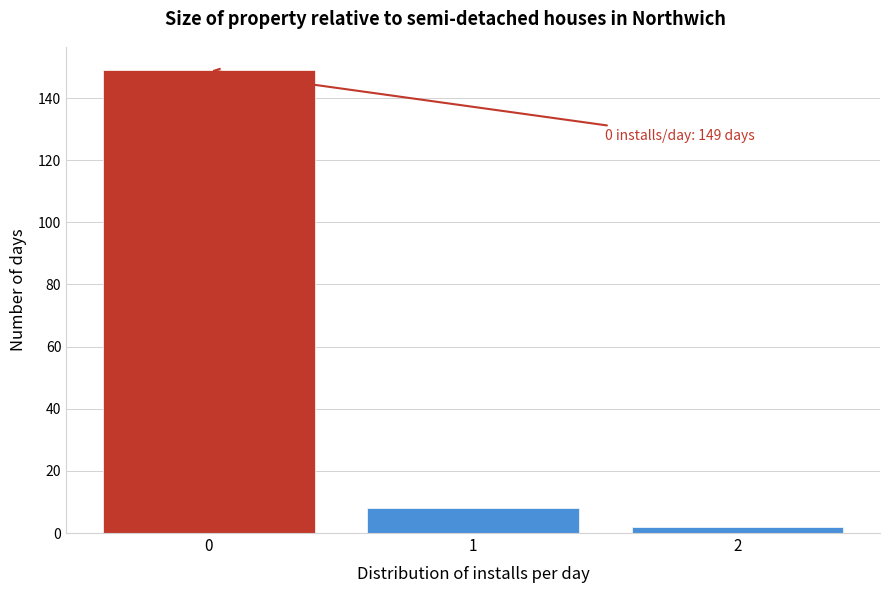

Over which range of the x-axis is the bar tallest?

-0.5 to 0.5